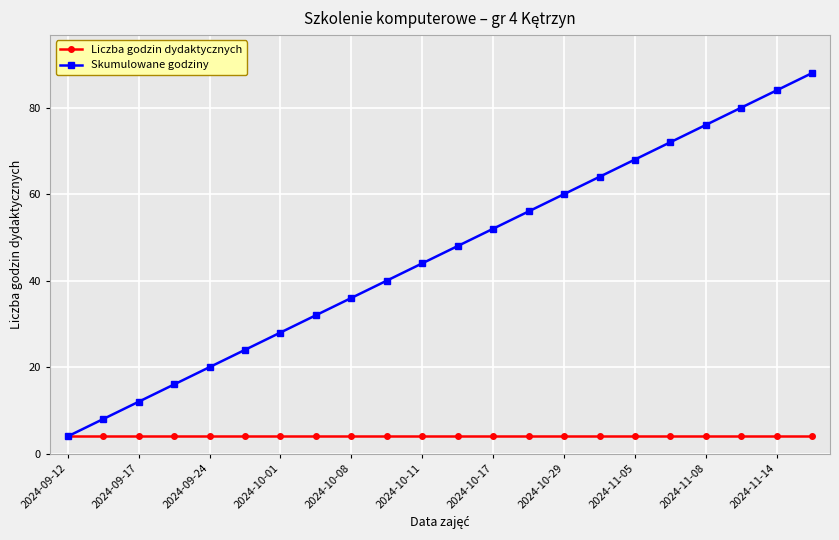

What is the smallest value displayed?

4